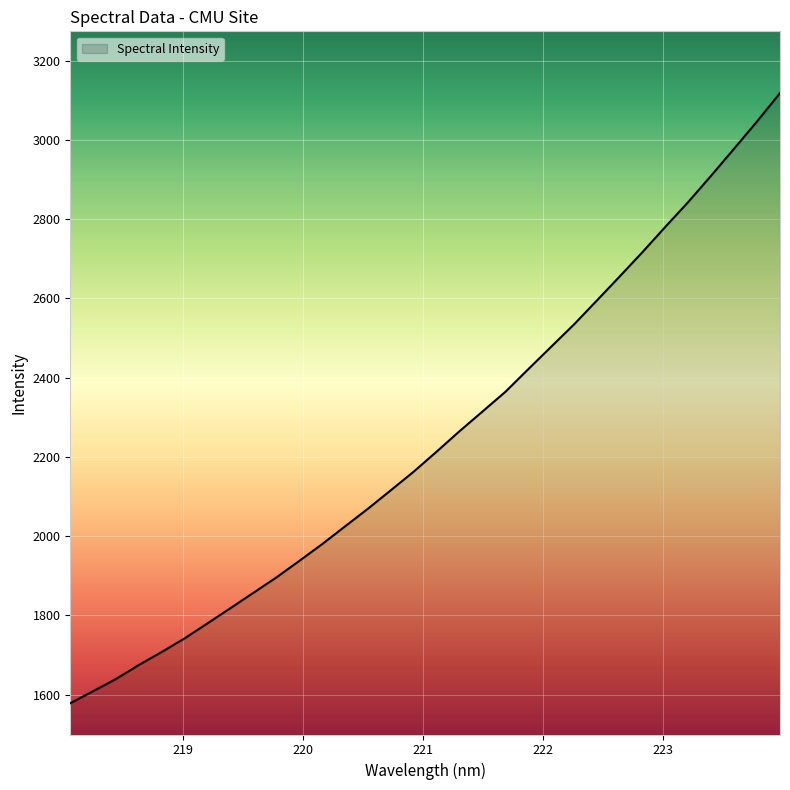

What is the maximum value shown in the chart?

3118.3